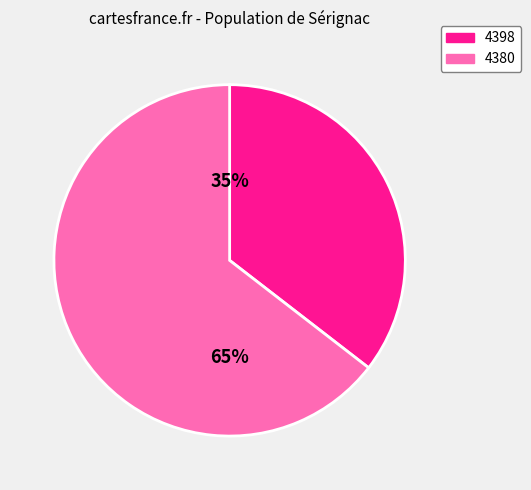

Combined, do 4380 and 4398 account for over 50%?

Yes